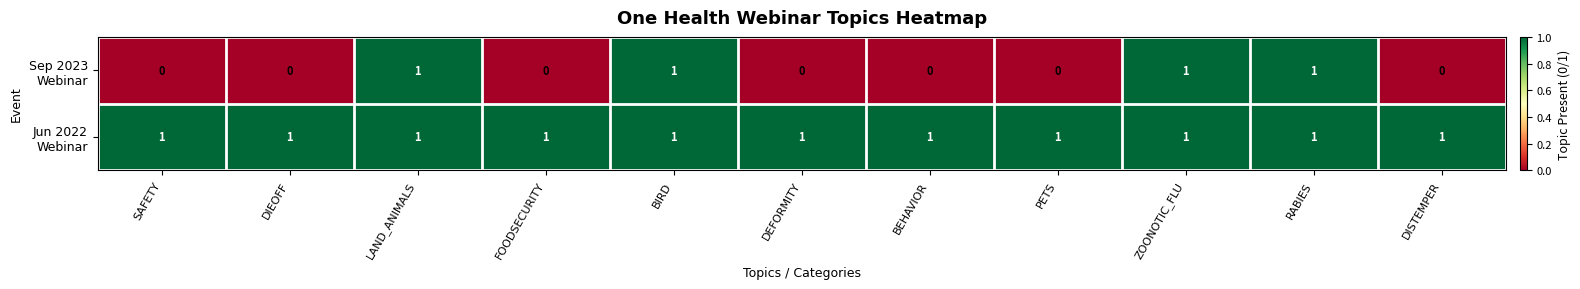

At how many categories does at least one series exceed 0?

11